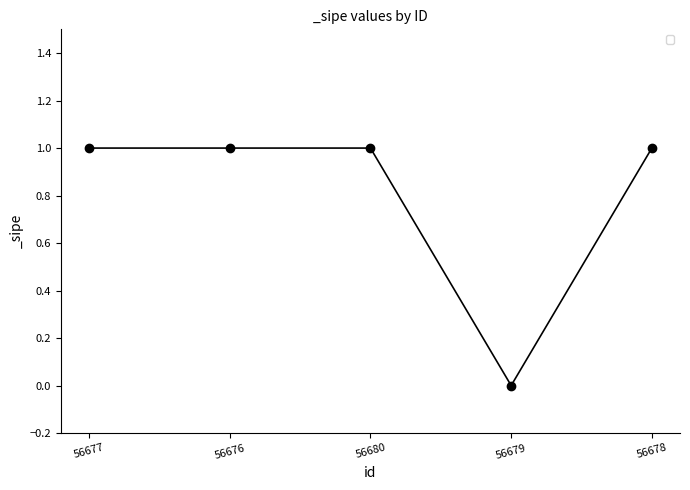

Is it true that the value at 56680 is 1?

True